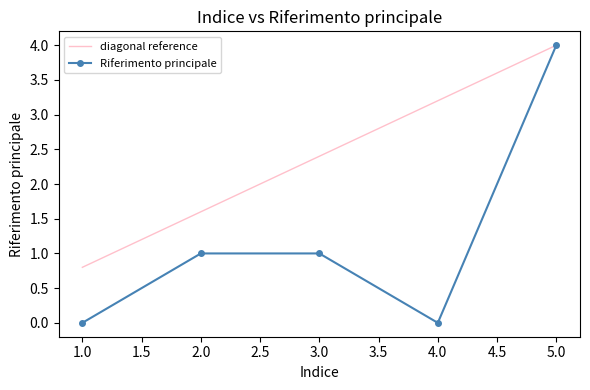

List the labels in order of value, smallest first.

1, 4, 2, 3, 5